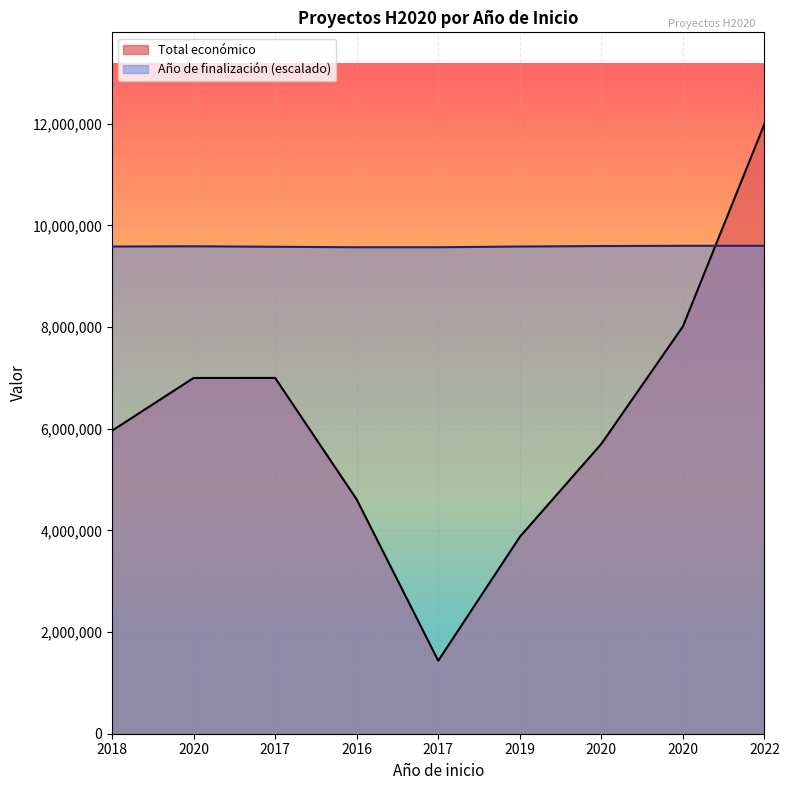

The value of Total económico at 2022 is 3560192.0. True or false?

False